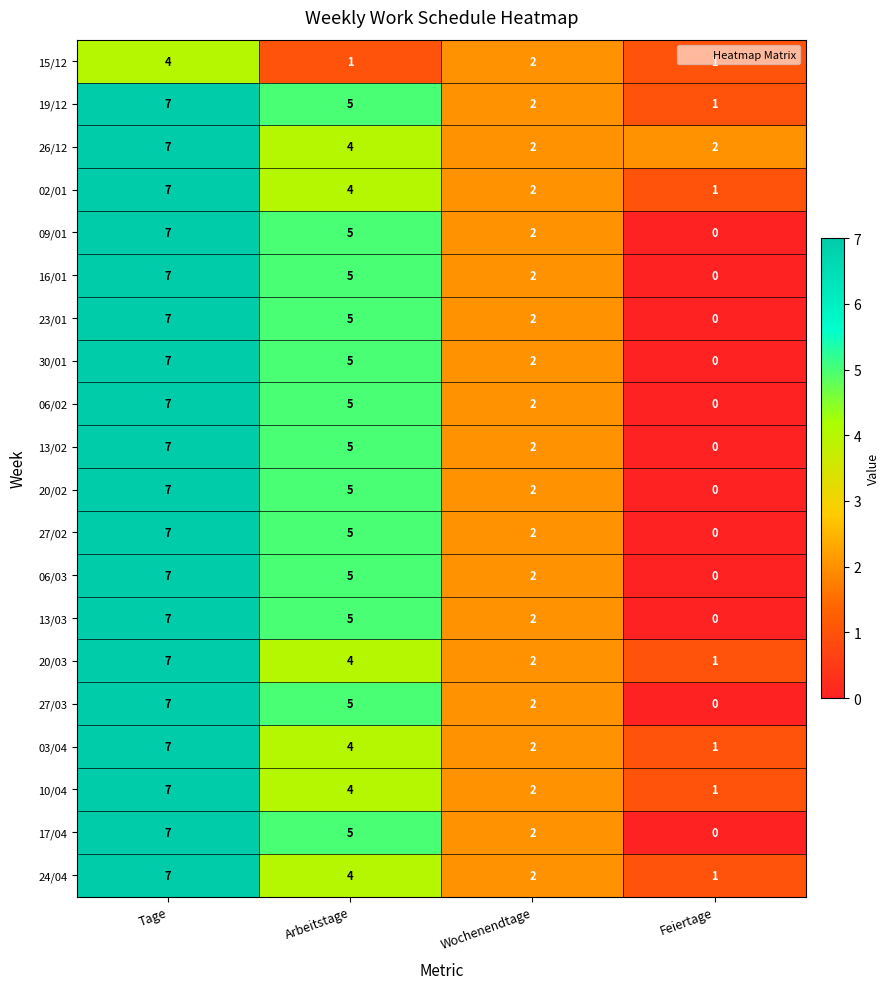

At which category is the sum across all series the highest?

Tage